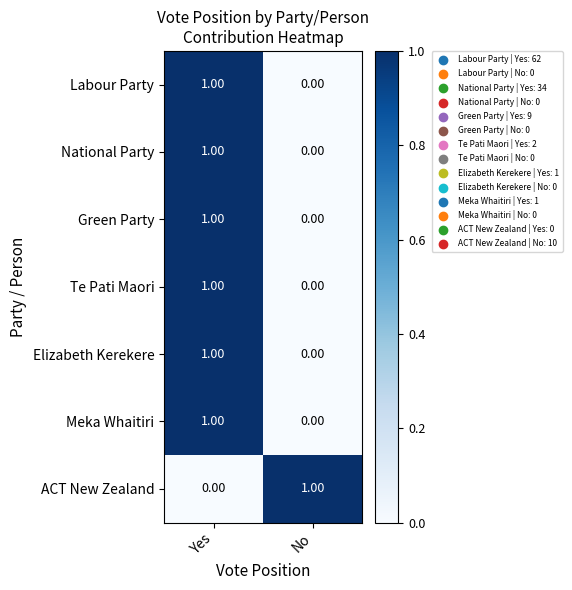

How many distinct data groups are displayed?

7